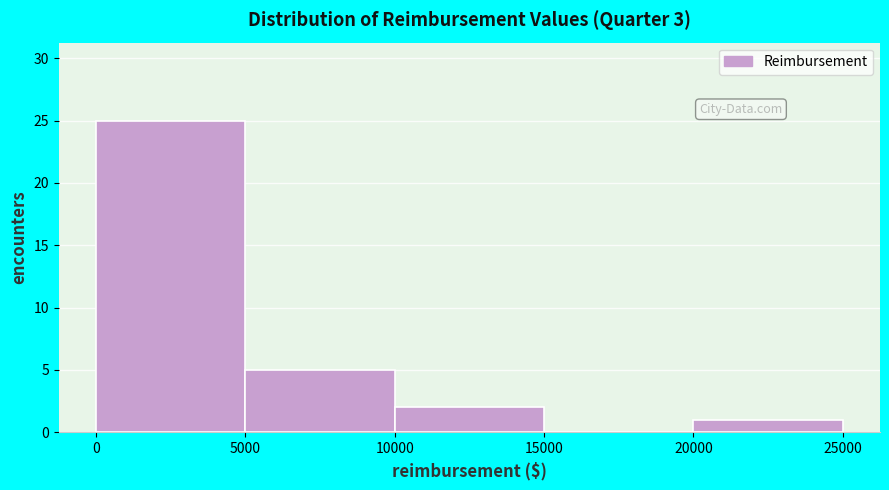

Over which range of the x-axis is the bar tallest?

0 to 5000